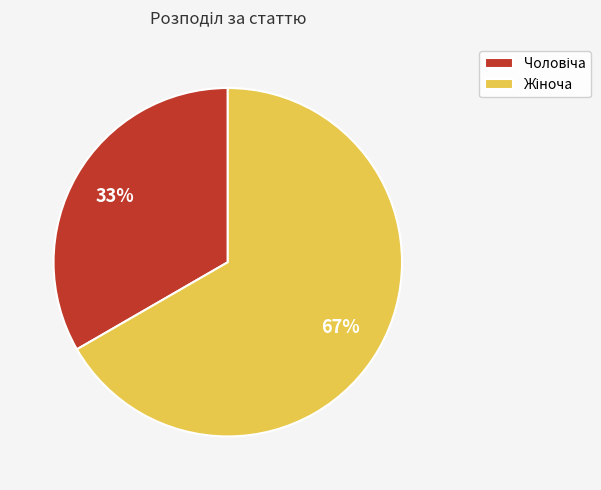

To the nearest percent, what is the average slice percentage?

50%